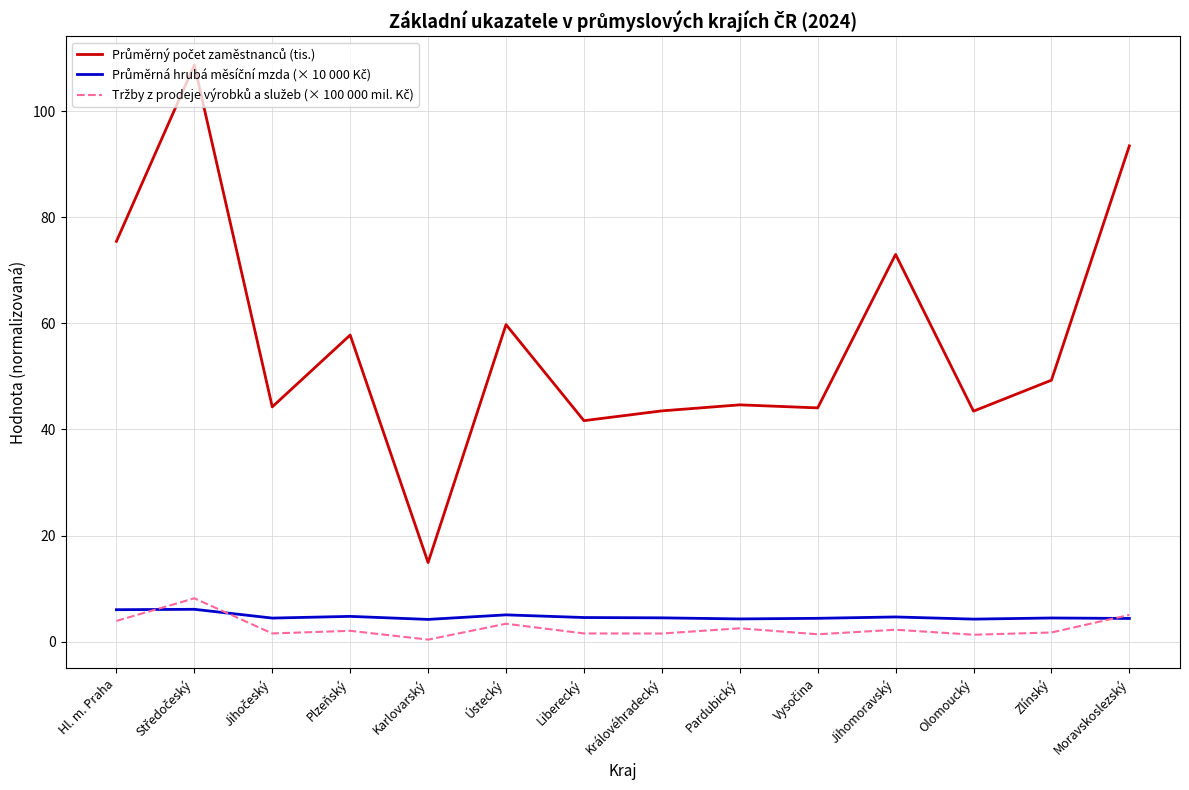

What position from the left is Ústecký?

6